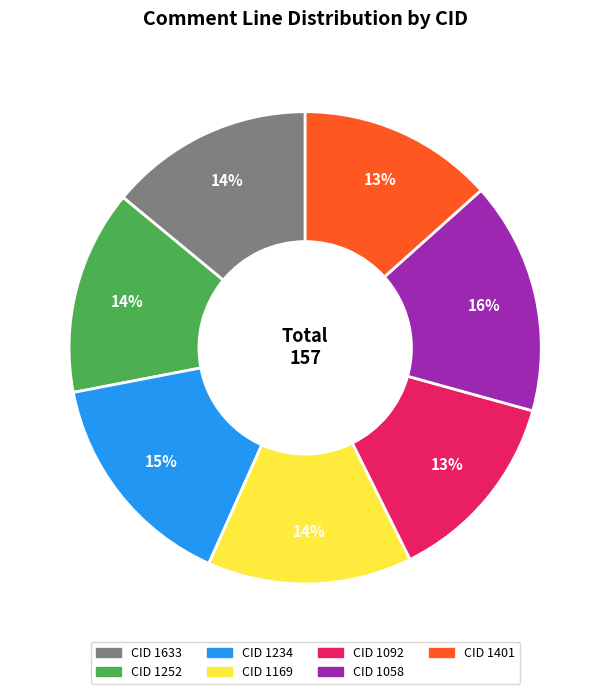

Is there any slice that represents more than half of the pie?

No